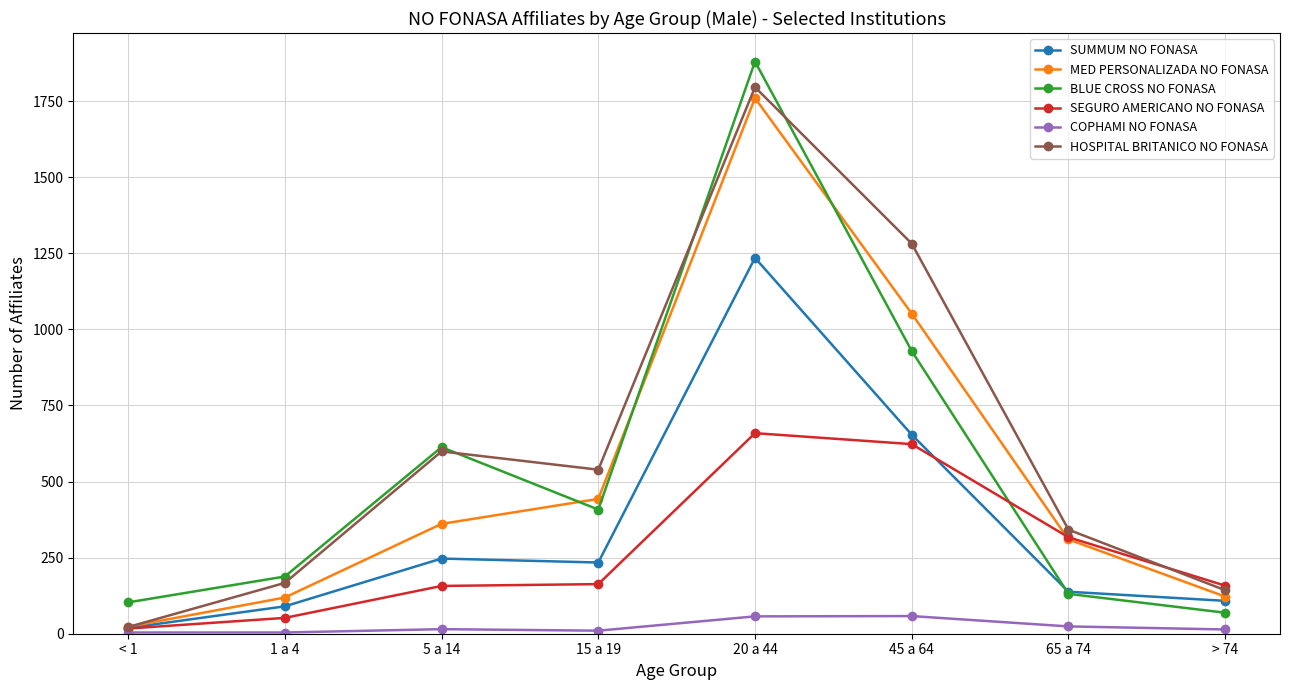

How many data points in SEGURO AMERICANO NO FONASA are less than 163?

4